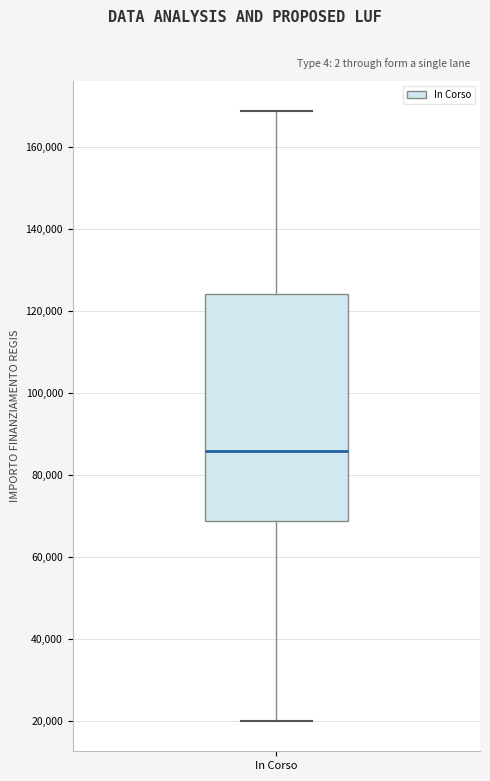

Transcribe this box plot: give where the median line is, the range the box spans, and where the two whiskers end, as read against the y-axis. The values are not printed on the chart, so give them approximately, as read against the axis.

median 86000, box 68000 to 124000, whiskers 20000 to 168000